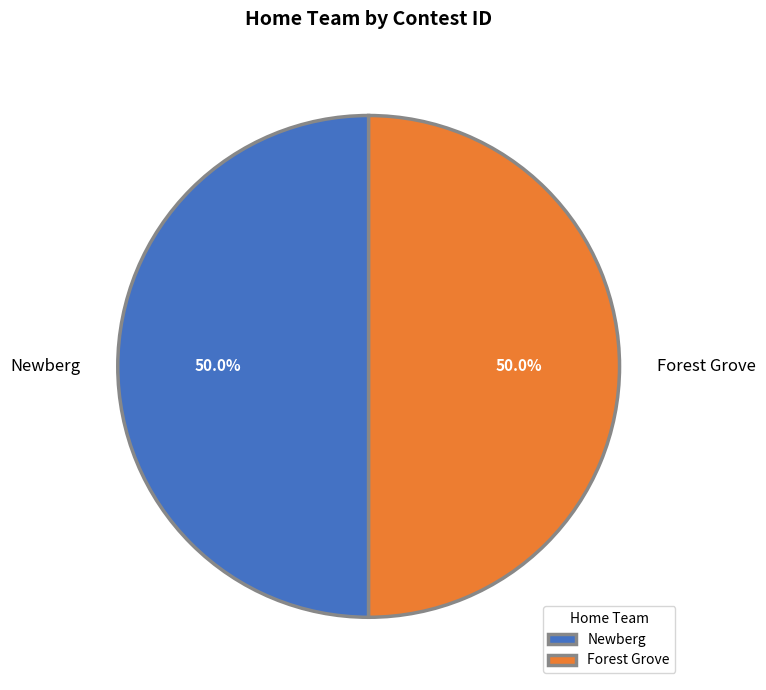

How many slices are in this pie chart?

2